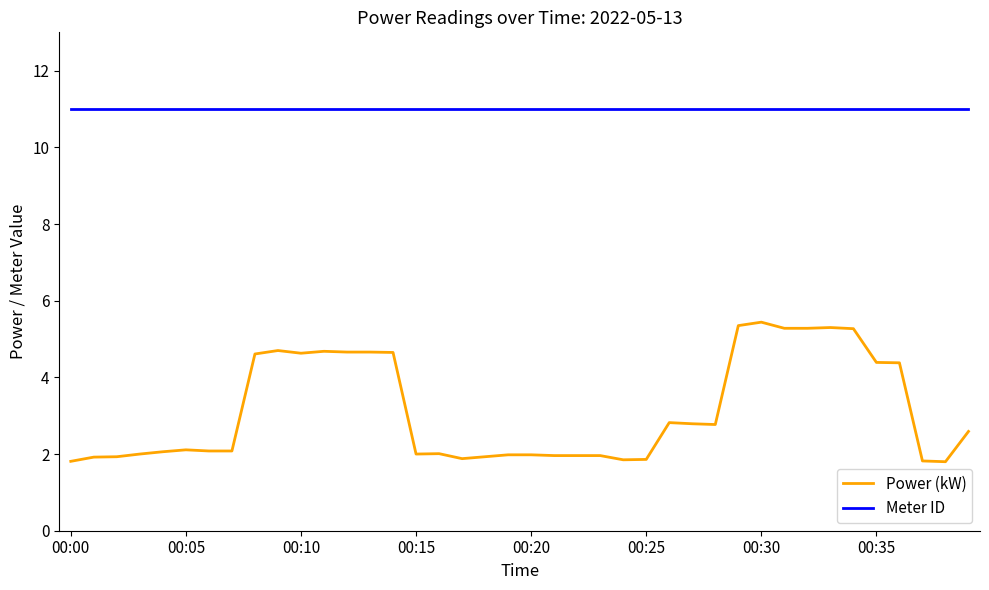

True or false: Meter ID and Power (kW) cross at least once.

False